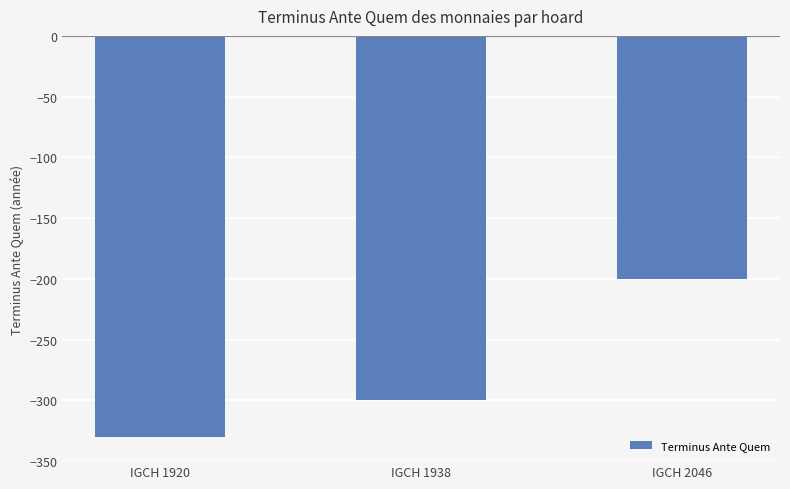

Which has a higher value, IGCH 2046 or IGCH 1920?

IGCH 2046